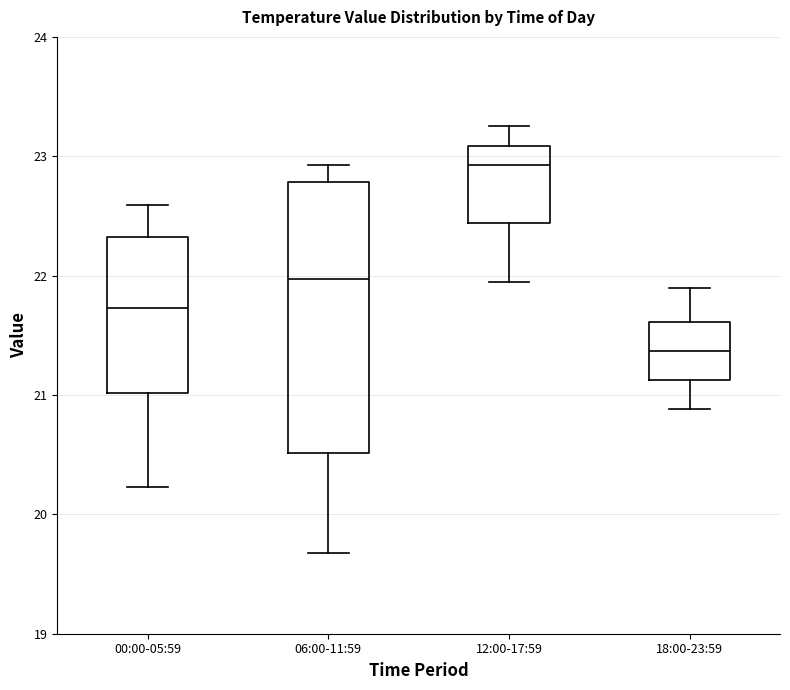

Where does the lower whisker of the box for 18:00-23:59 end on the y-axis? The values are not printed on the chart, so give them approximately, as read against the axis.

20.9